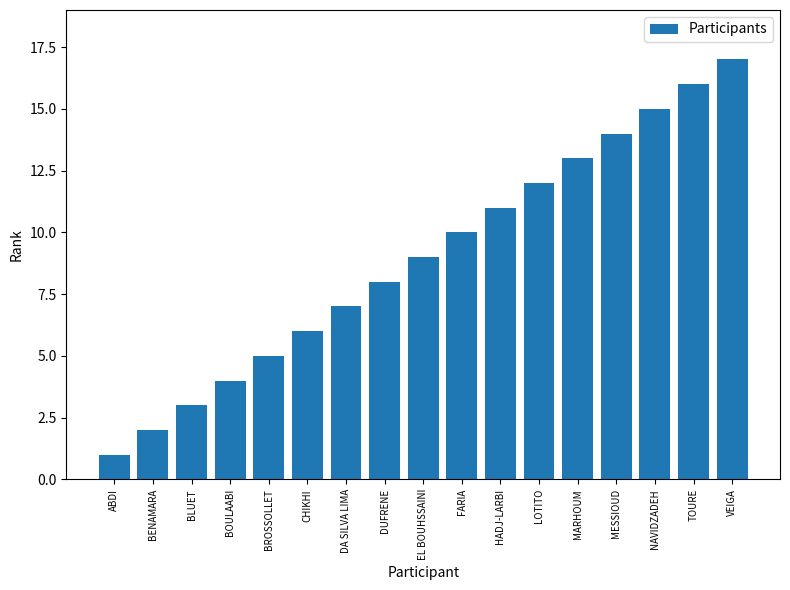

Where is the data nearest to the value 9?

EL BOUHSSAINI